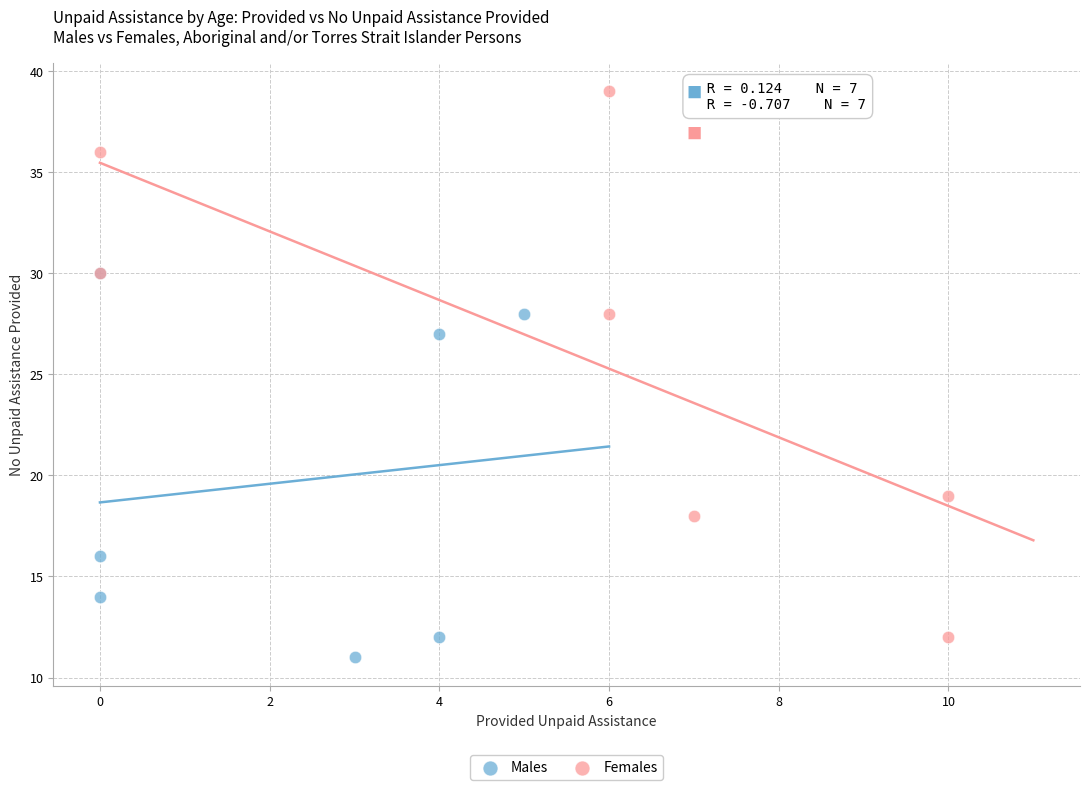

Which series reaches the maximum Y coordinate?

Females